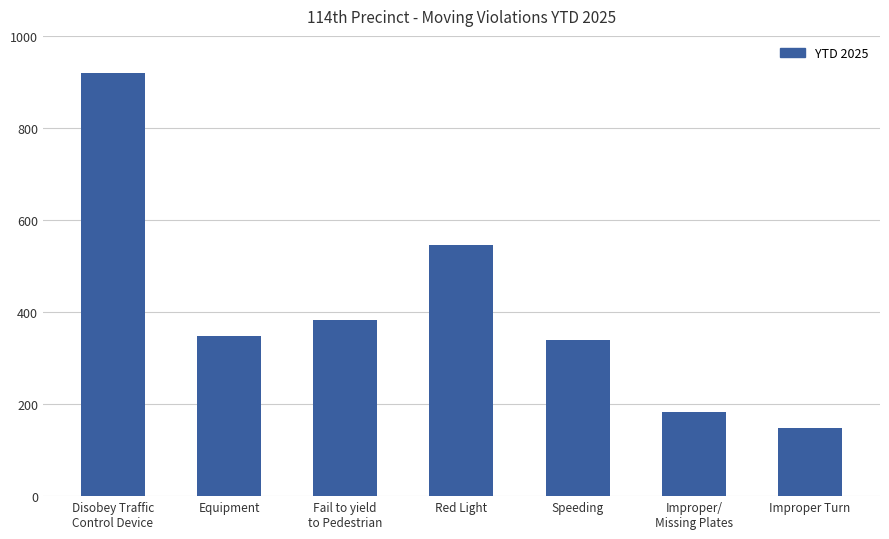

How many values are below 347?

3